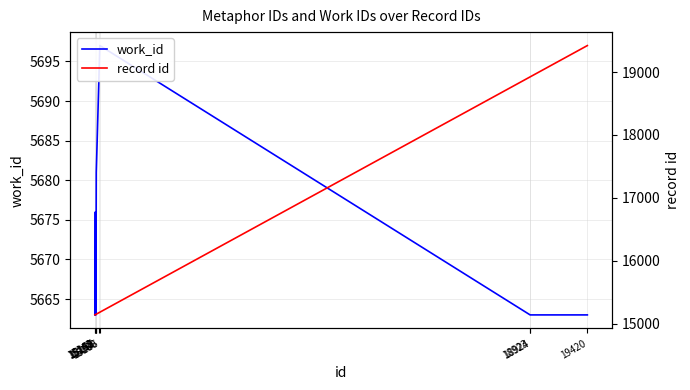

What is the sum of all work_id values?

56726